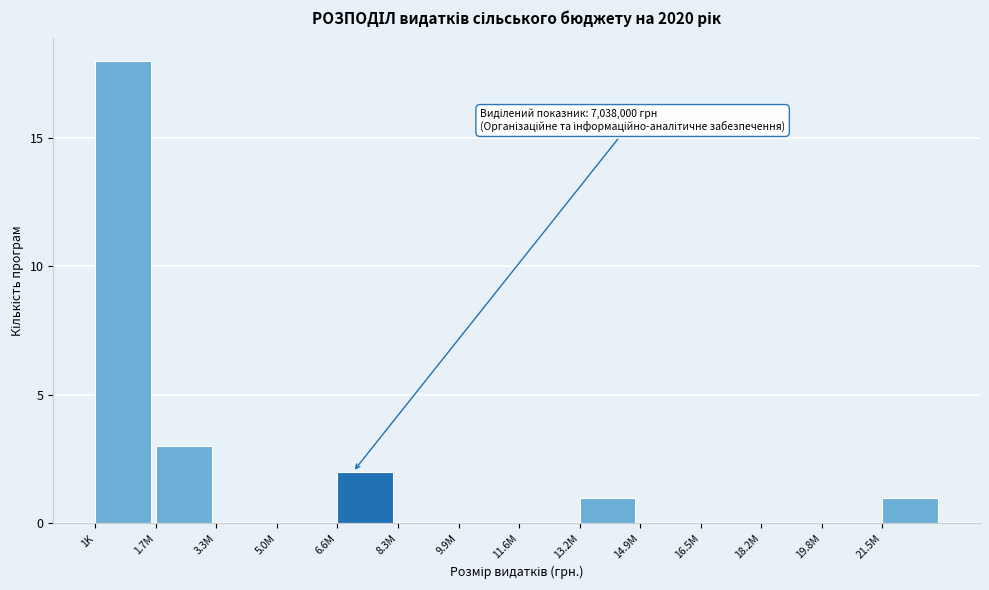

Reading left to right, what are all the values shown in this chart?

1K=18	1.7M=3	3.3M=0	5.0M=0	6.6M=2	8.3M=0	9.9M=0	11.6M=0	13.2M=1	14.9M=0	16.5M=0	18.2M=0	19.8M=0	21.5M=1